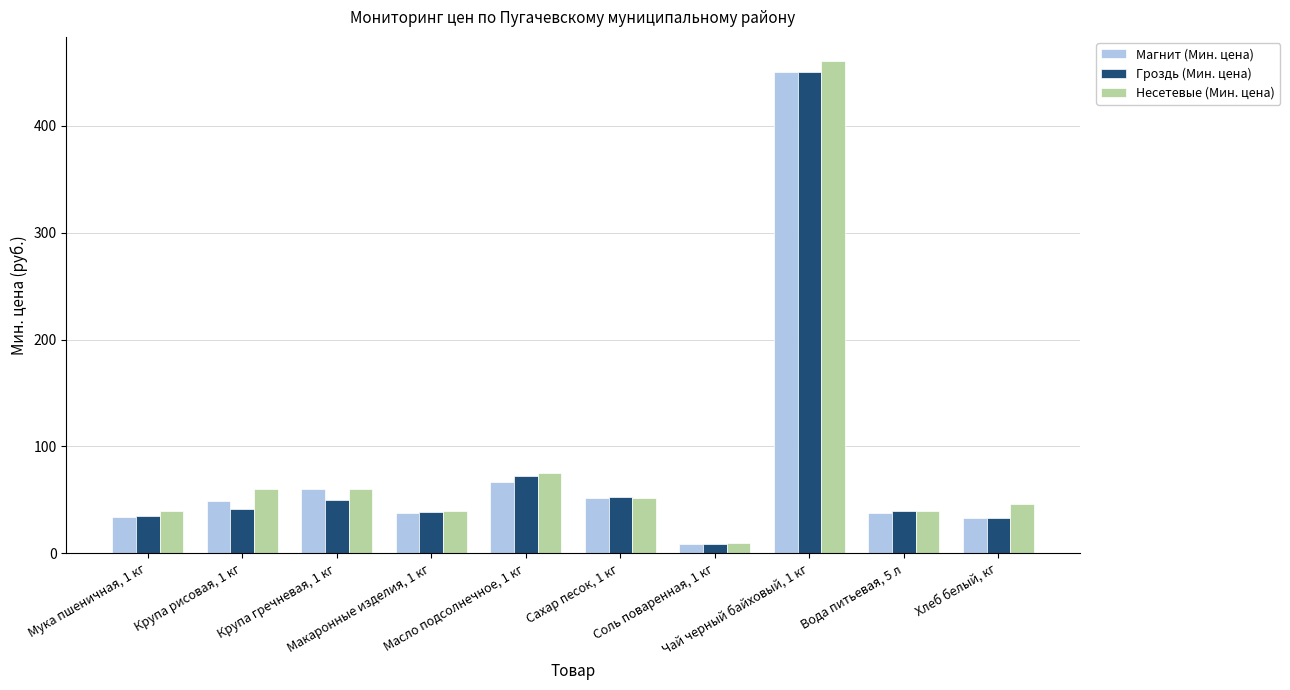

Does the chart contain any negative values?

No